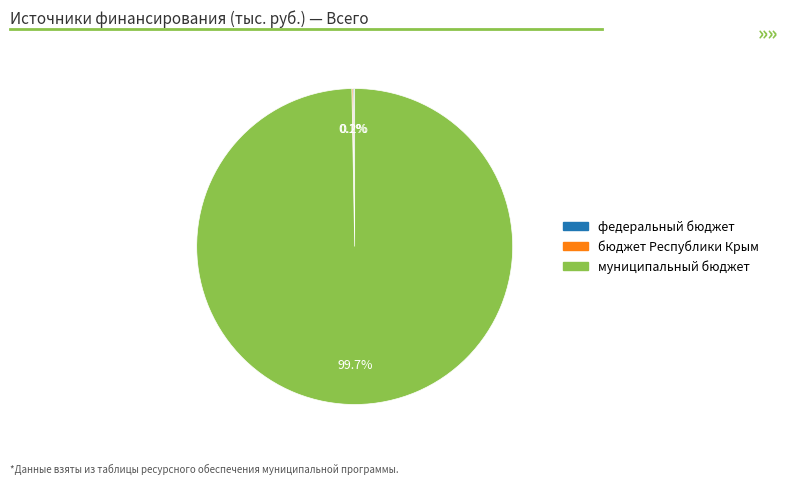

Is there any slice that represents more than half of the pie?

Yes